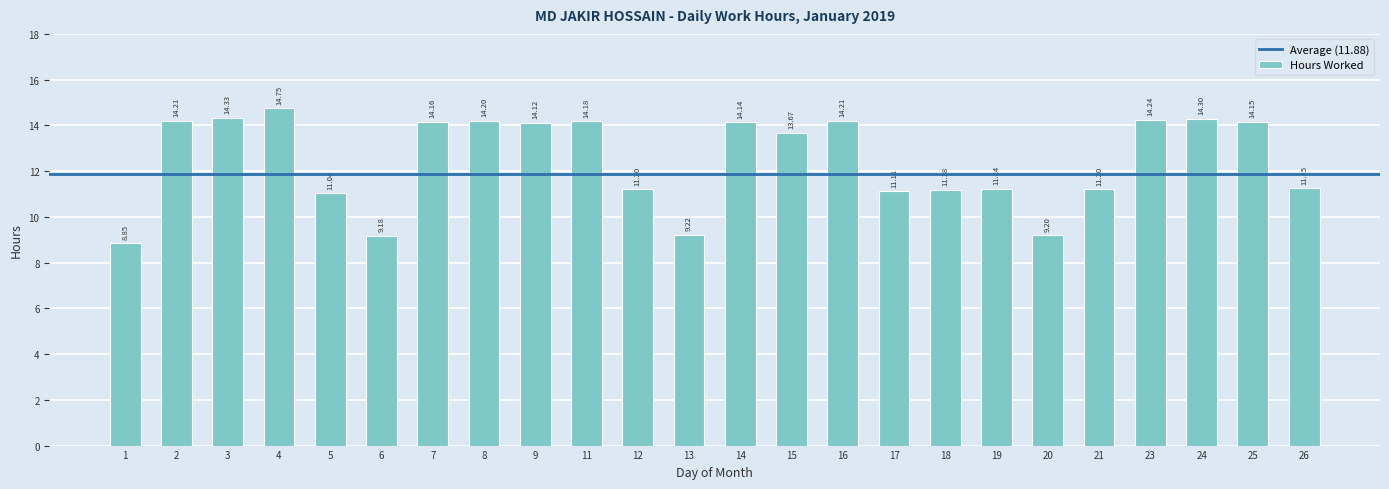

What is the sum of the values at 6 and 13?

18.4